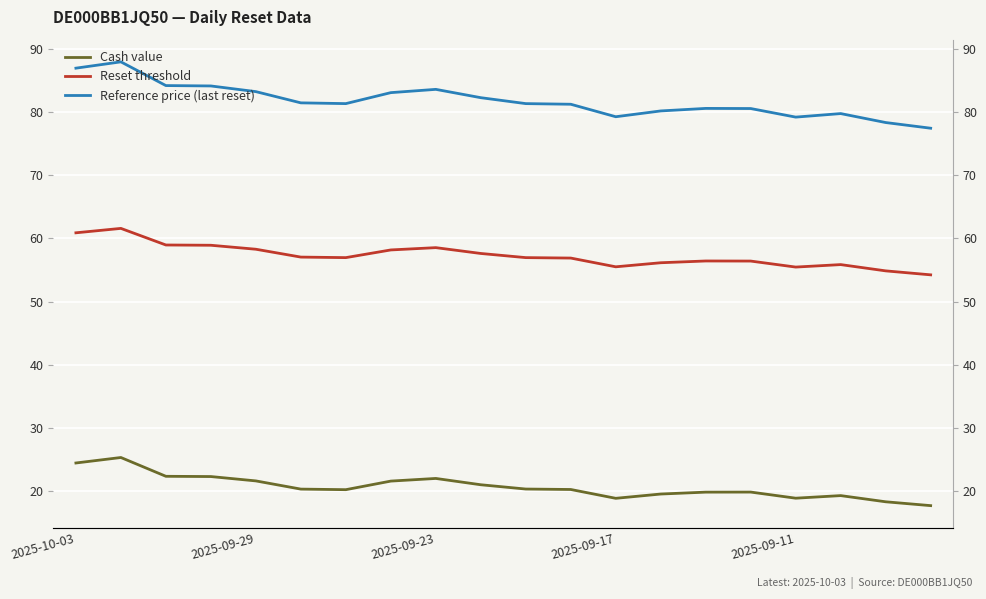

Which series has the largest range (max minus min)?

Reference price (last reset)